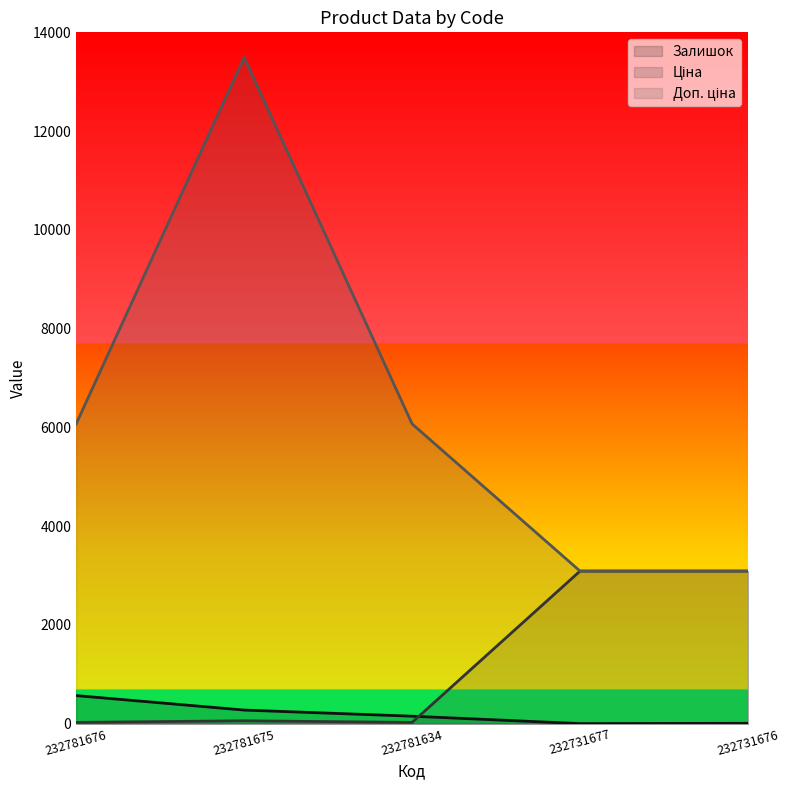

What is the value of the Доп. ціна point at the 1st from the left?

6072.0